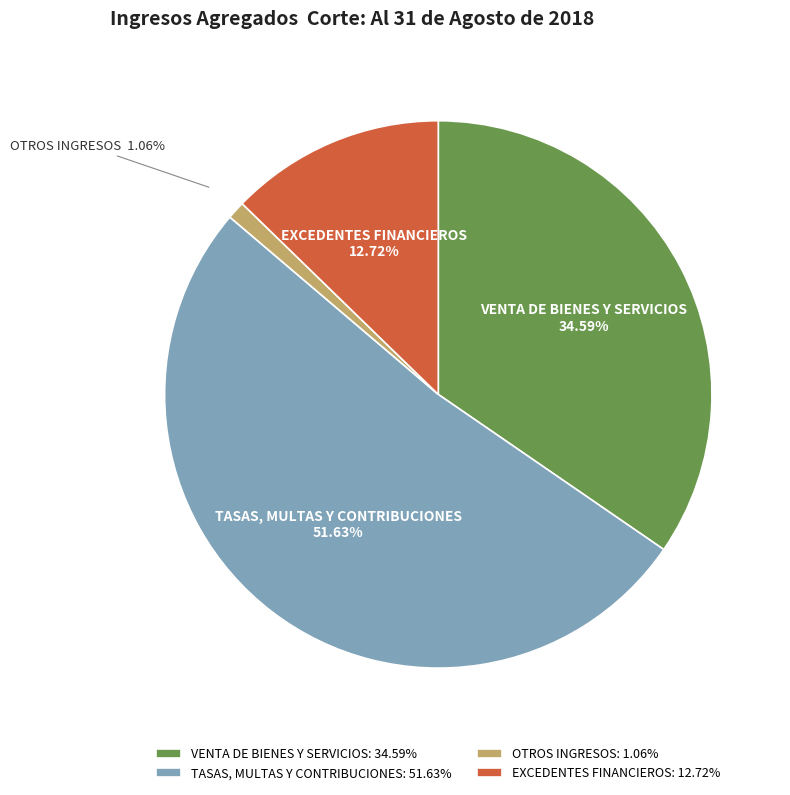

What is the total percentage of OTROS INGRESOS and EXCEDENTES FINANCIEROS?

13.8%